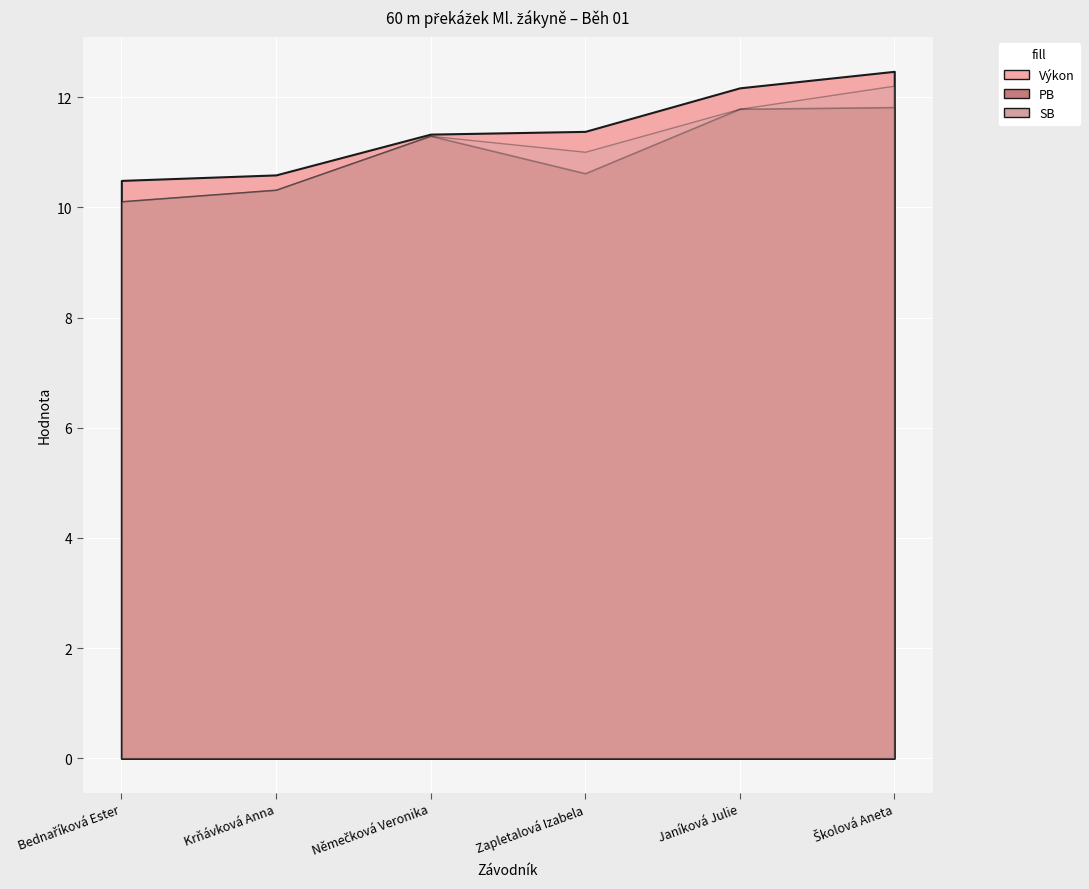

What position from the left is Krňávková Anna?

2